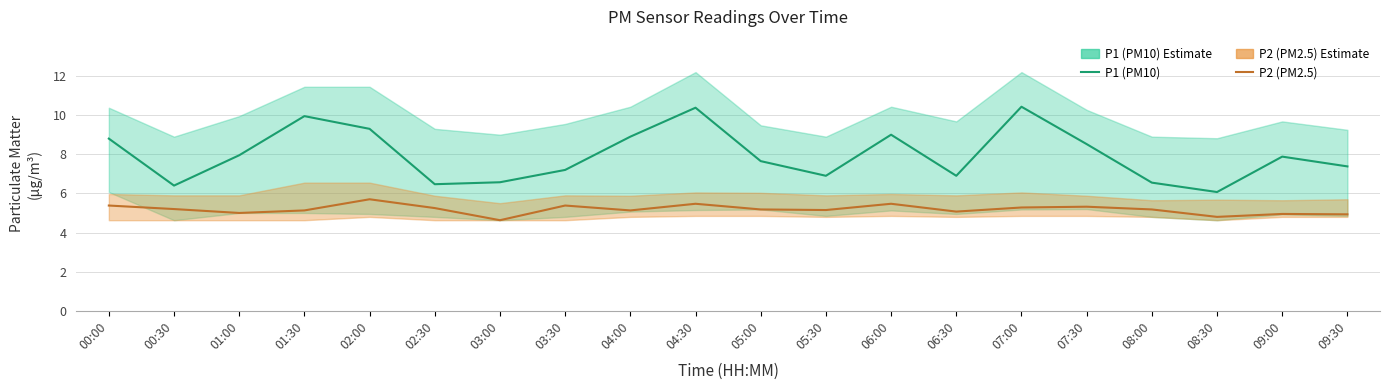

At which category does the chart reach its peak across all series?

07:00